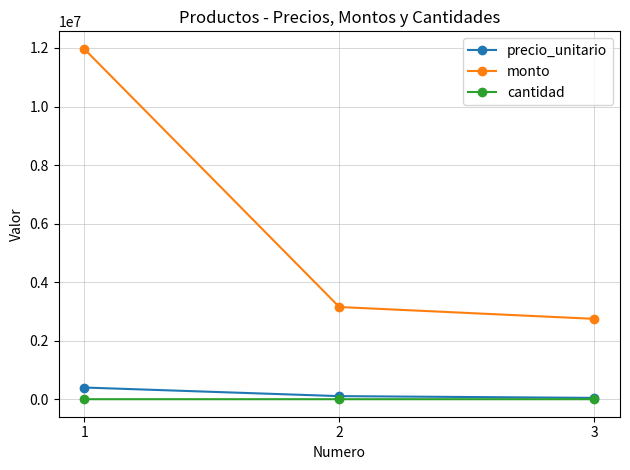

The value of monto at 2 is 3150000. True or false?

True